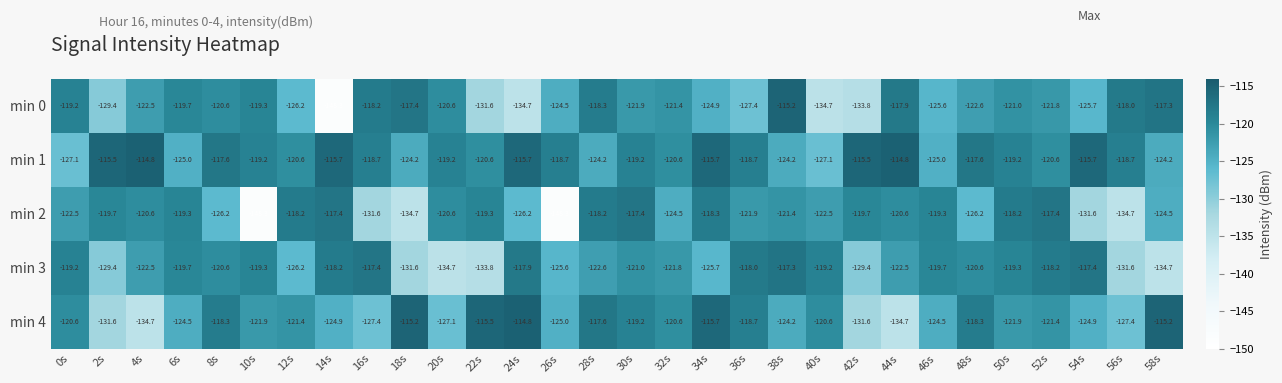

Which series has the largest range (max minus min)?

min 0